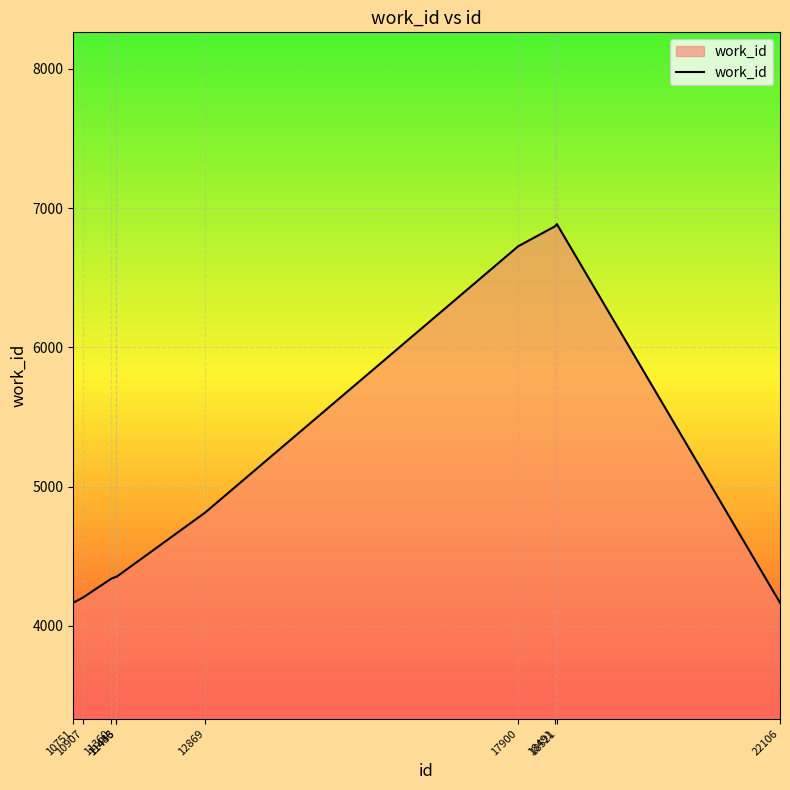

What is the difference between the maximum and minimum values?

2719